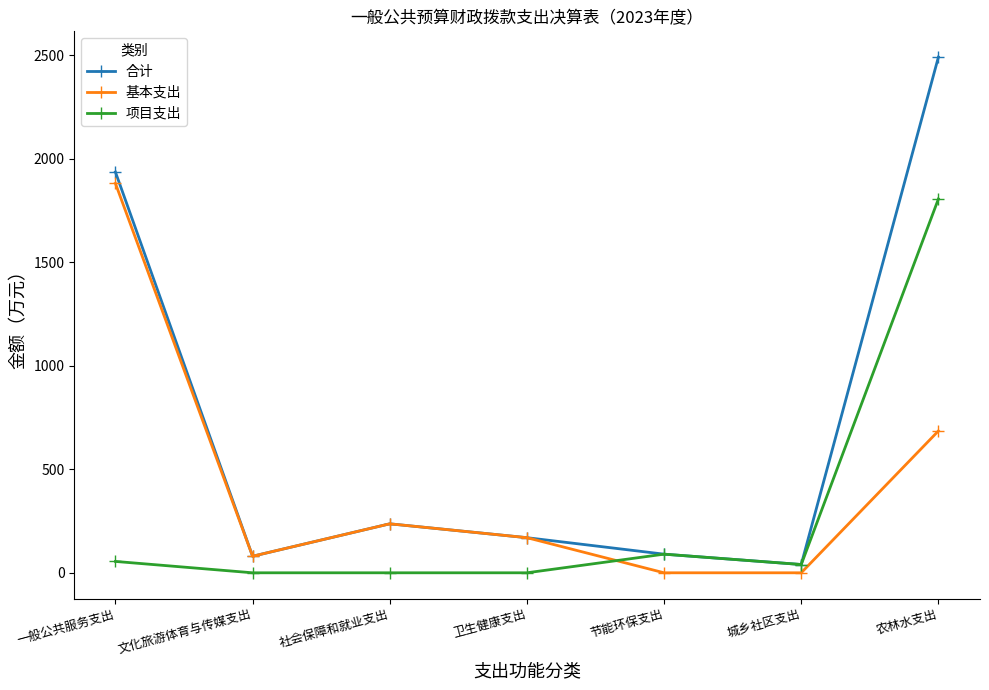

Rank the series at 农林水支出 from highest to lowest value.

合计, 项目支出, 基本支出